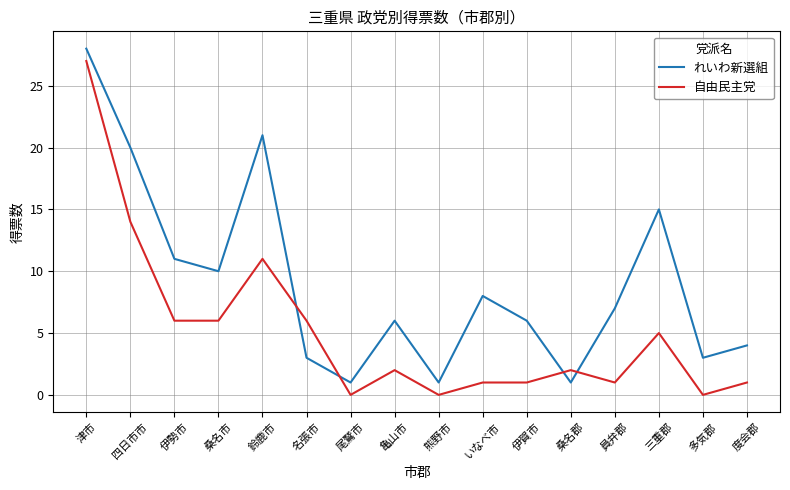

List the series in order of their overall mean, highest first.

れいわ新選組, 自由民主党